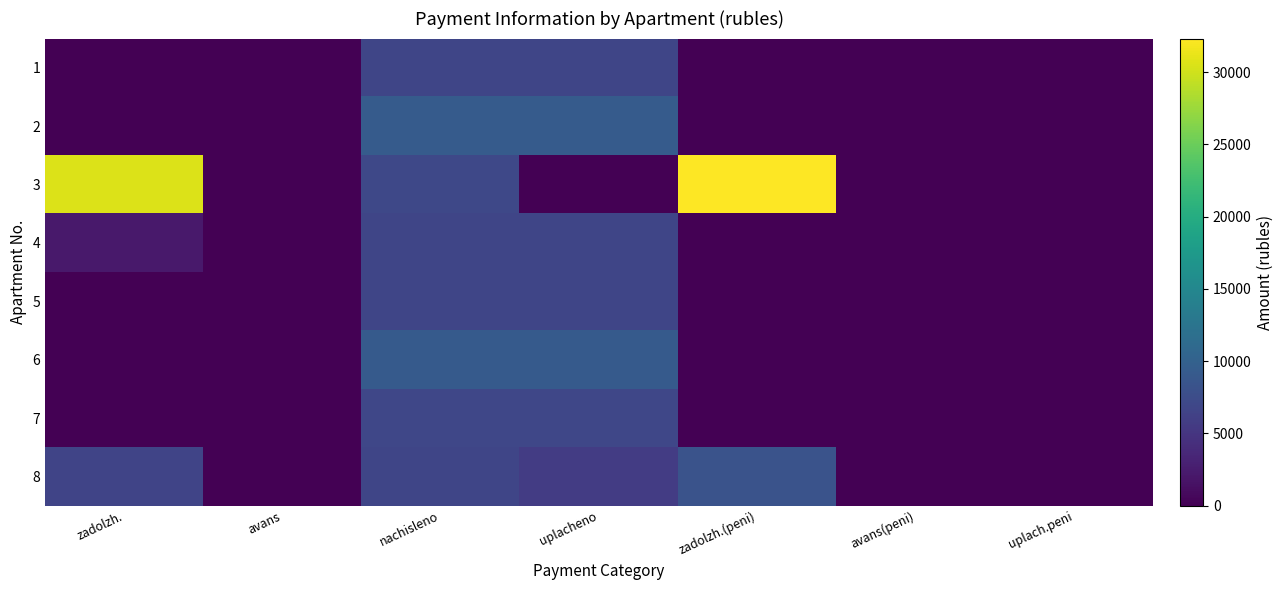

Which has a higher value, zadolzh.(peni) or uplacheno?

uplacheno